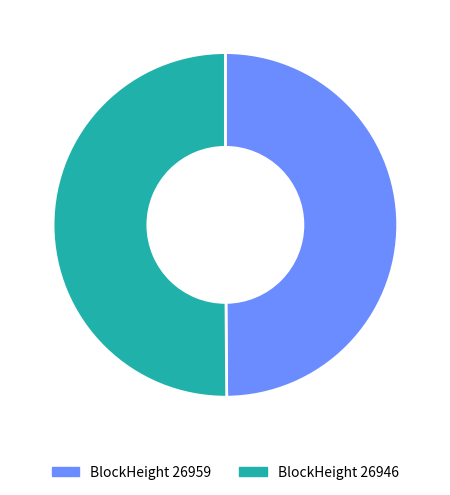

Combined, do BlockHeight 26946 and BlockHeight 26959 account for over 50%?

Yes